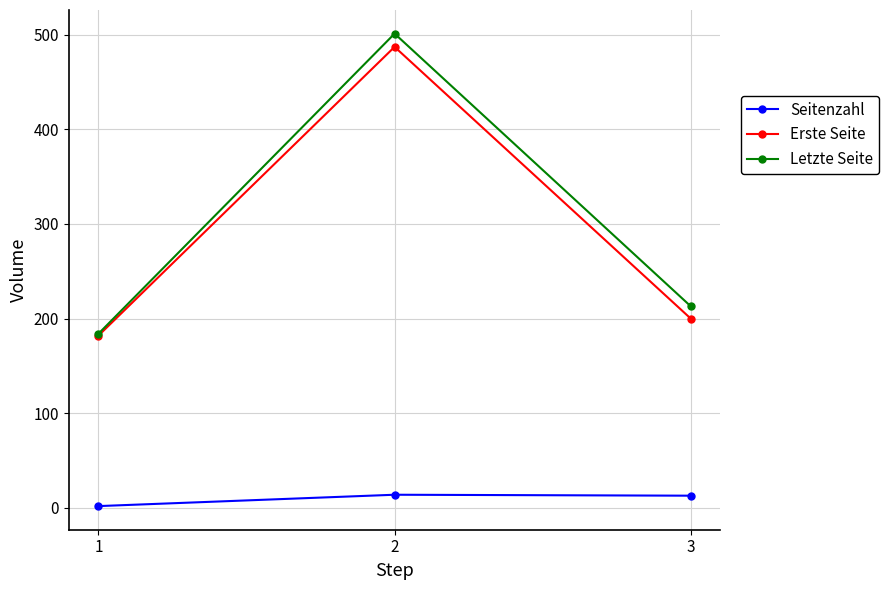

Which series changed the most between 1 and 3?

Letzte Seite